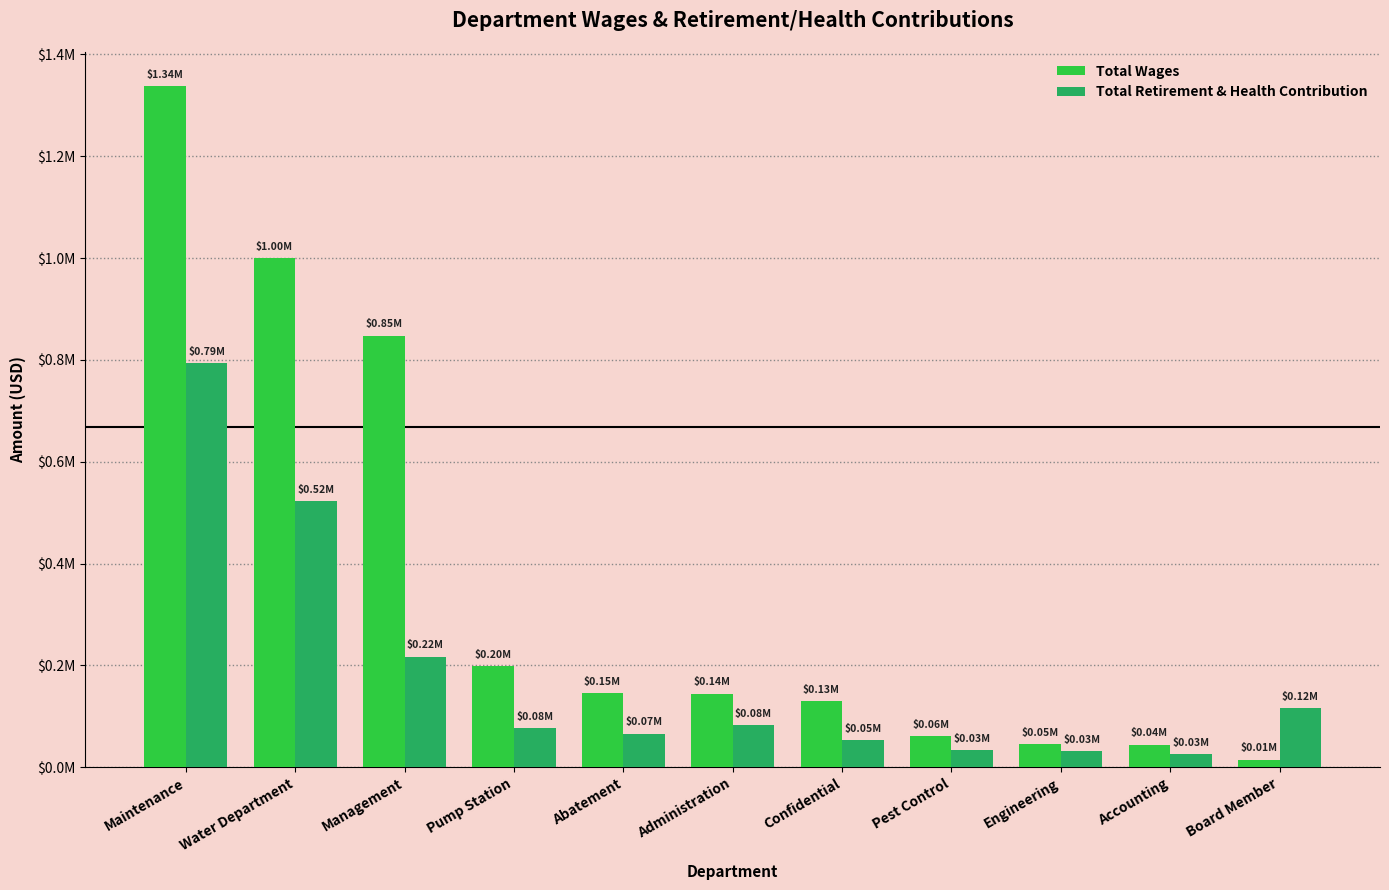

Where is Total Retirement & Health Contribution nearest to the value 409021?

Water Department